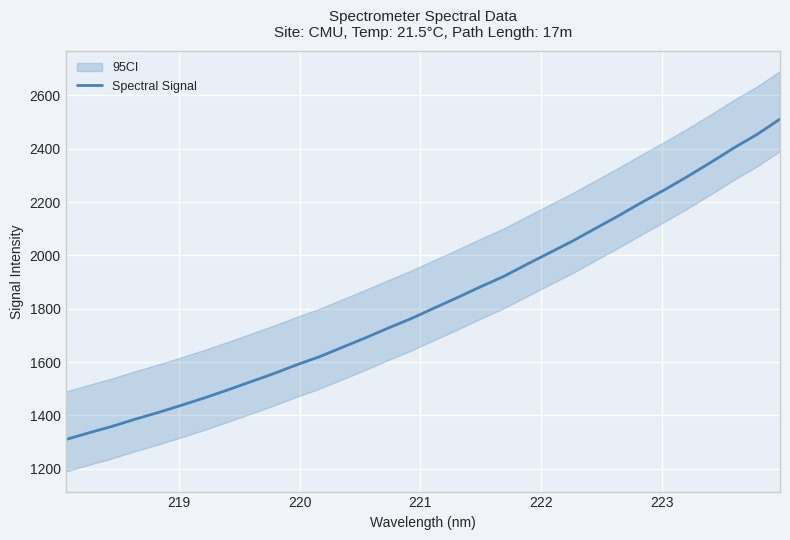

What is the minimum value for Spectral Signal?

1309.3